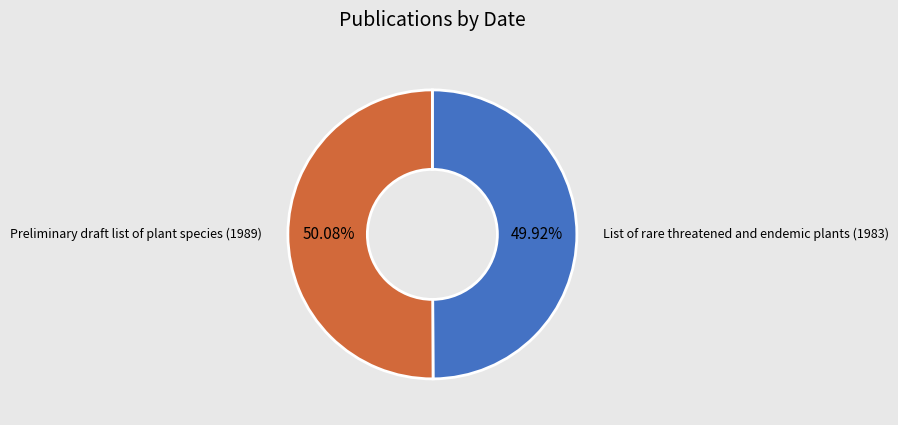

Is it true that Preliminary draft list of plant species (1989) is 59% of the pie?

False